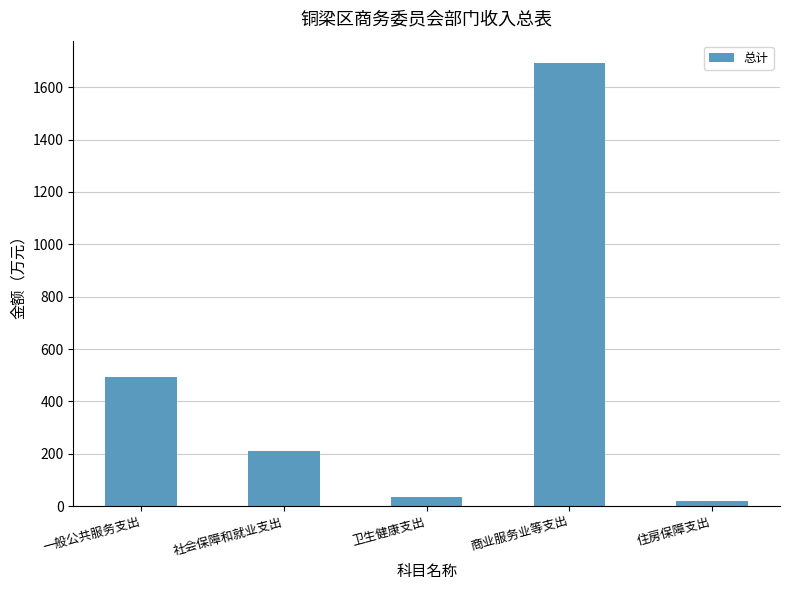

What is the average value?

490.1